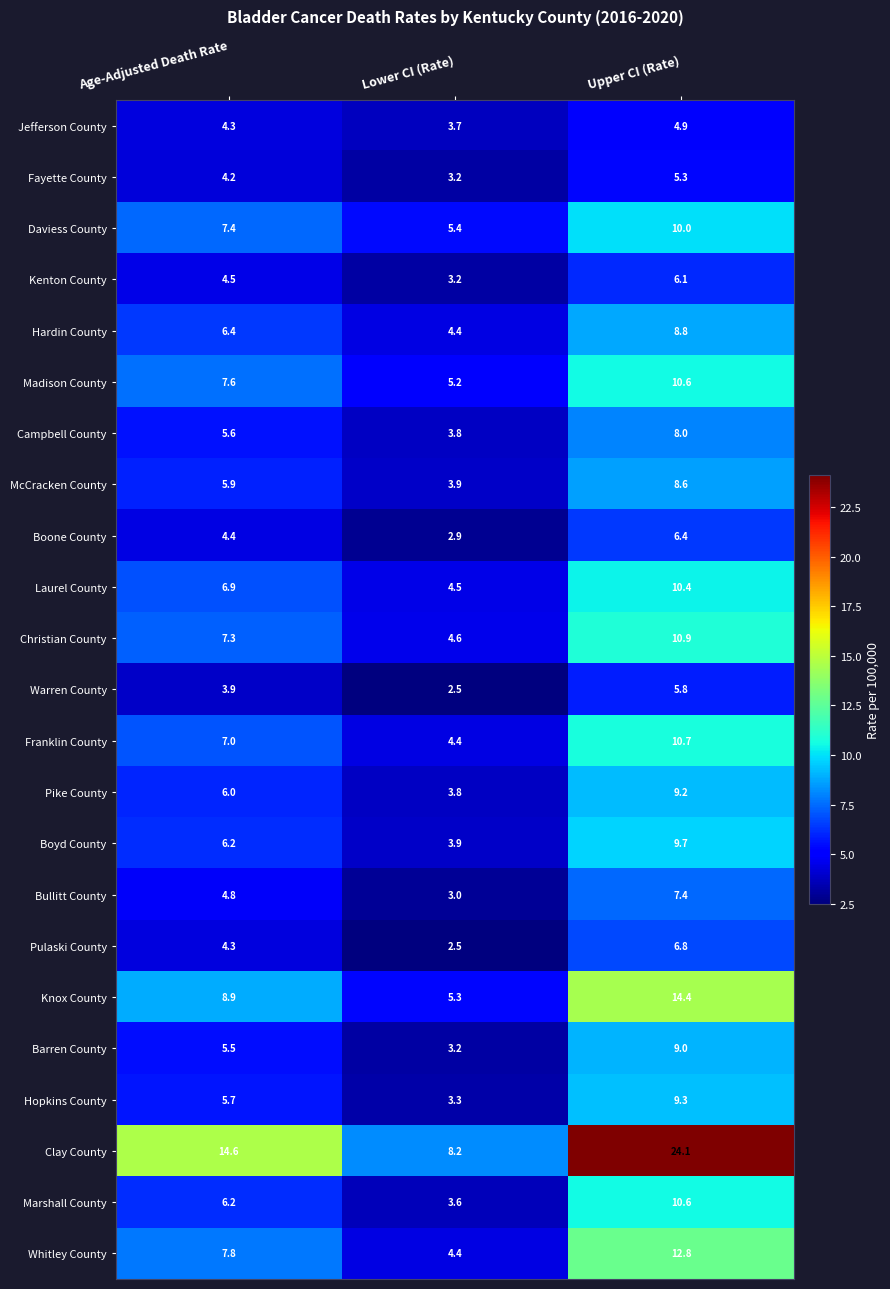

What is the average value of the Whitley County series?

8.3